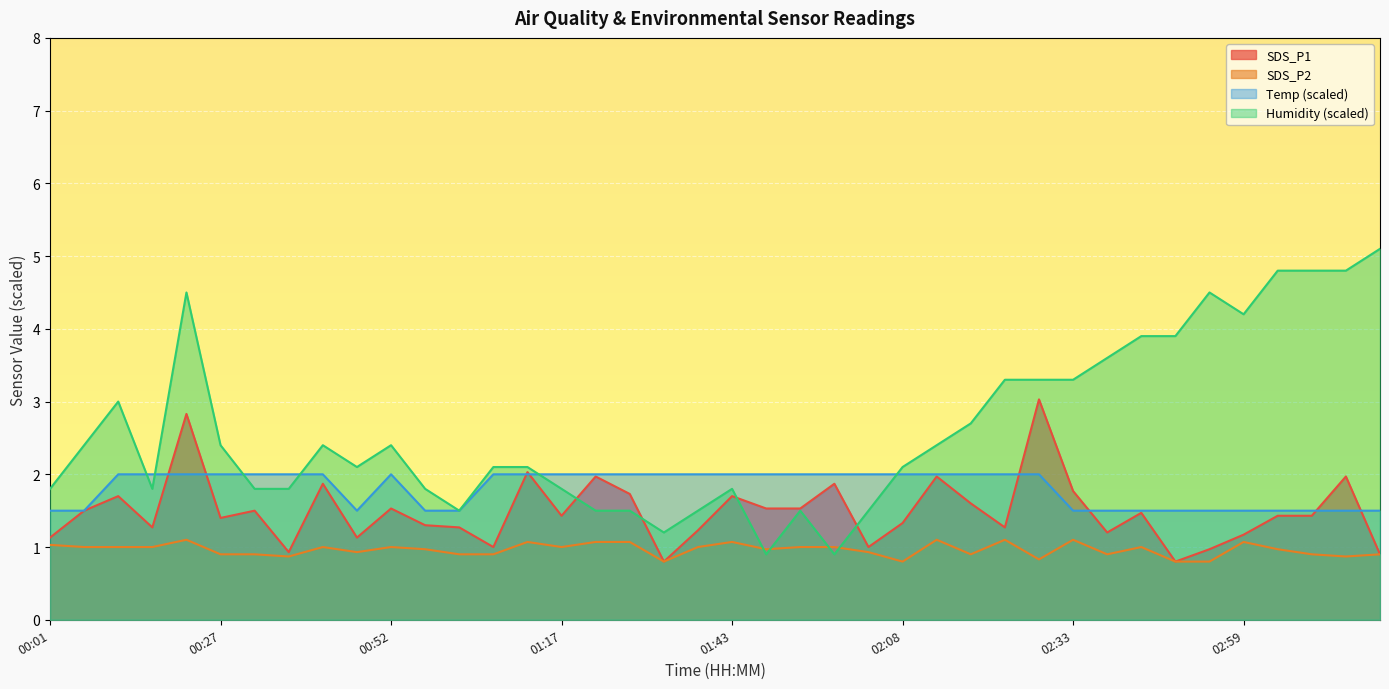

Which has a higher value, 01:07 or 01:22?

01:22